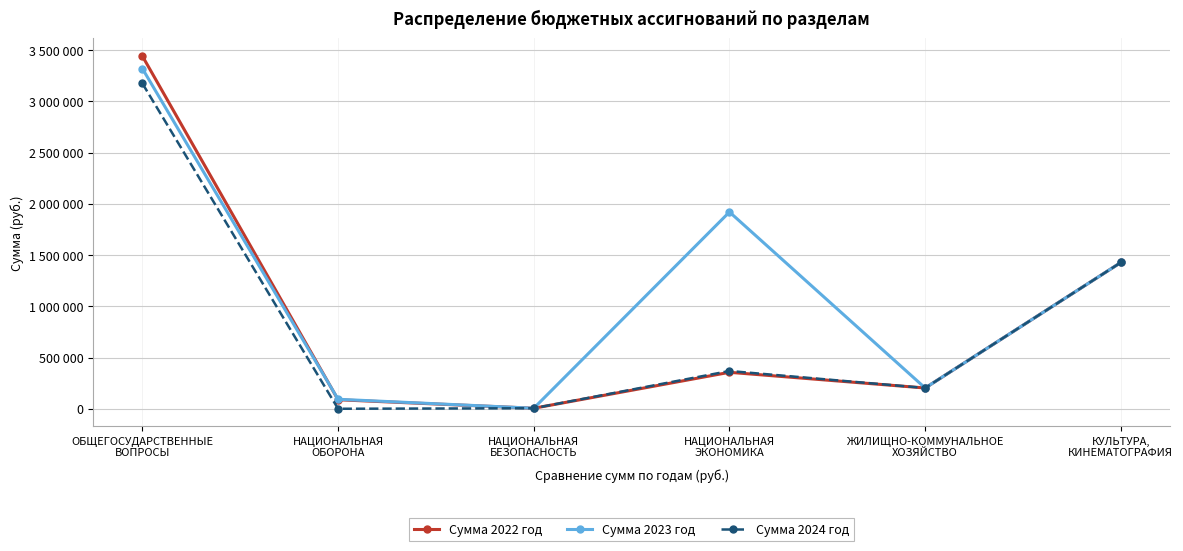

Does the chart have visible grid lines?

Yes